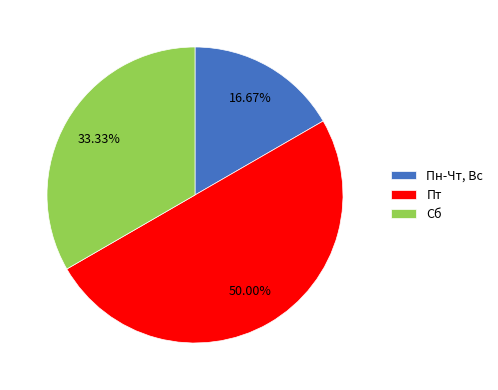

Which slice is the largest?

Пт